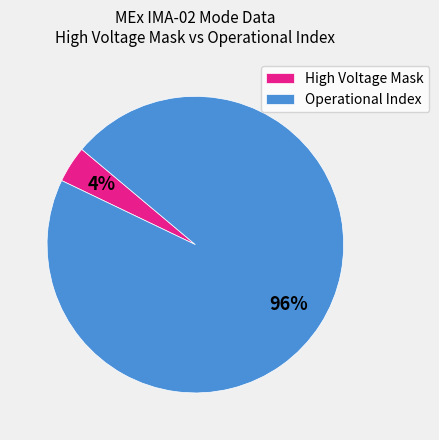

How many slices are in this pie chart?

2